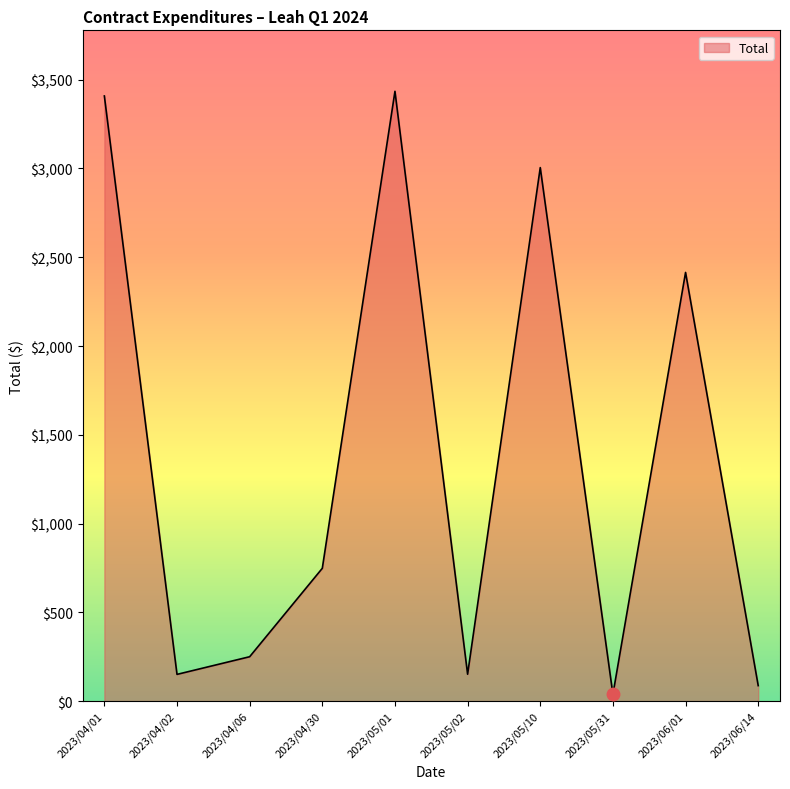

What is the ratio of the value at 2023/05/01 to the value at 2023/04/01?

1.0